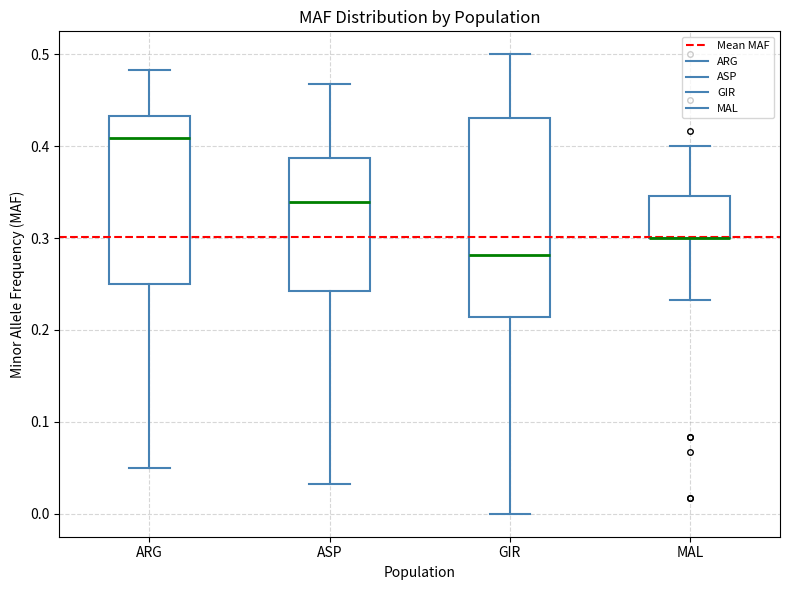

Reading left to right, transcribe this box plot: for each box, give where its median line is, the range the box spans, and where its two whiskers end, as read against the y-axis. The values are not printed on the chart, so give them approximately, as read against the axis.

ARG: median 0.41, box 0.25 to 0.43, whiskers 0.05 to 0.48
ASP: median 0.34, box 0.24 to 0.39, whiskers 0.03 to 0.47
GIR: median 0.28, box 0.21 to 0.43, whiskers 0.00 to 0.50
MAL: median 0.30 (drawn on the box's lower edge), box 0.30 to 0.35, whiskers 0.23 to 0.40